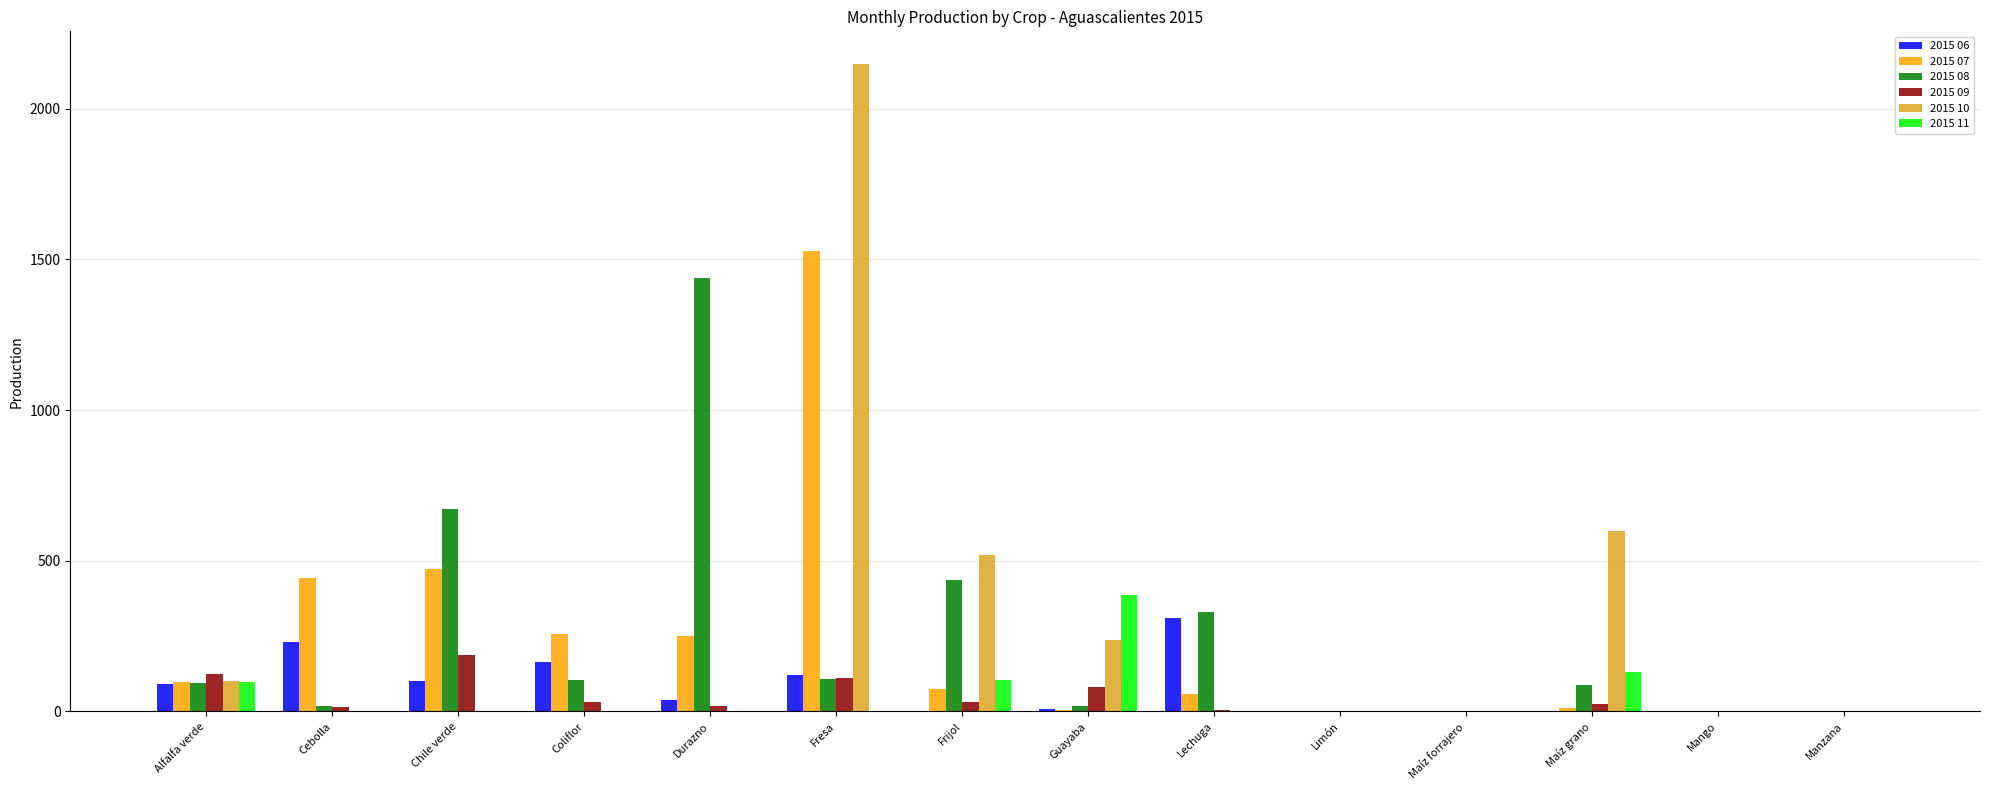

Read the 2015 09 value at Alfalfa verde.

123.8